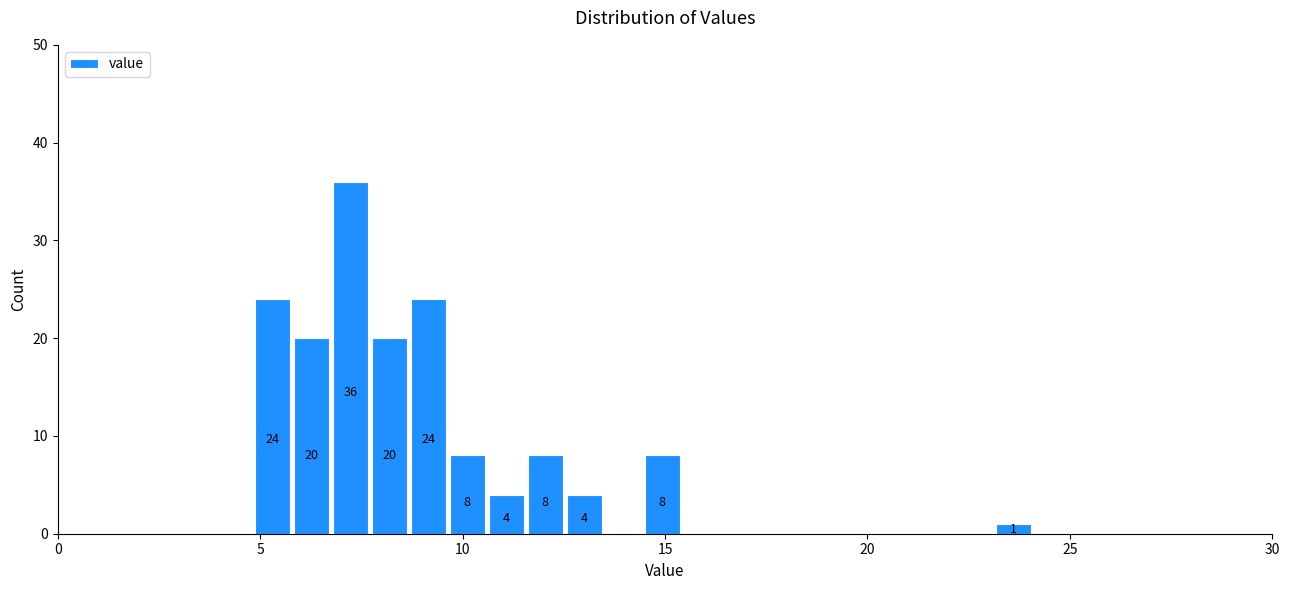

Around what value on the x-axis is the tallest bar? Give the approximate position of its centre, as read against the axis.

7.0